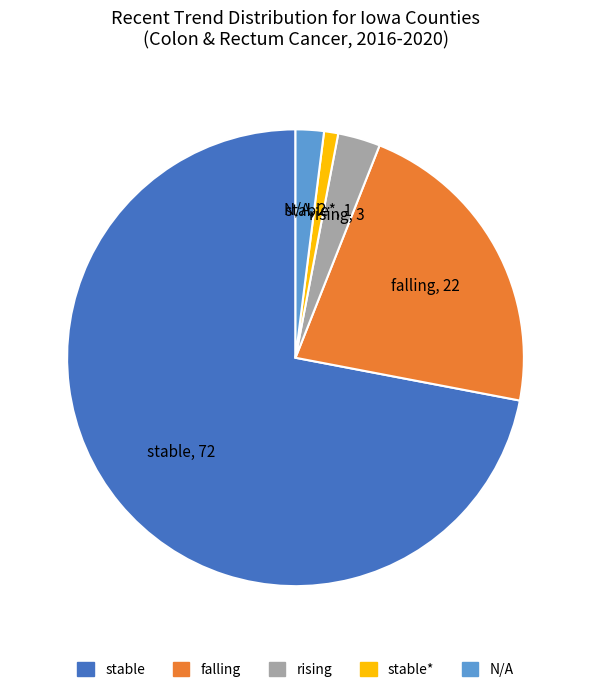

Rank the categories by value from lowest to highest.

stable*, N/A, rising, falling, stable